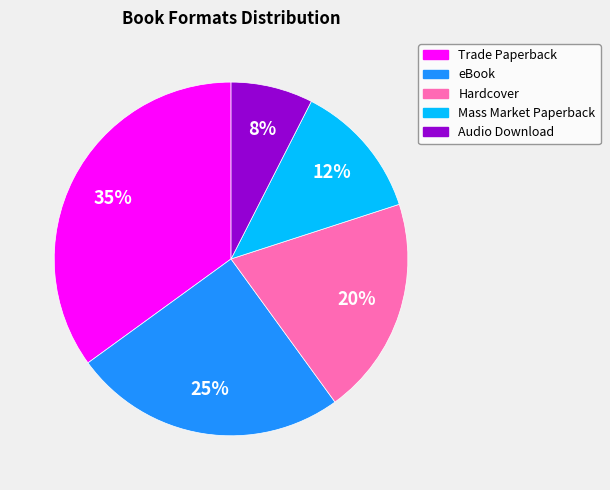

To the nearest percent, what is the average slice percentage?

20%